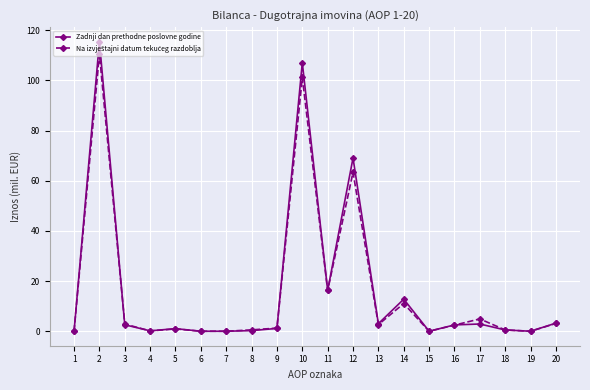

Is this an area chart (filled region under the line)?

No